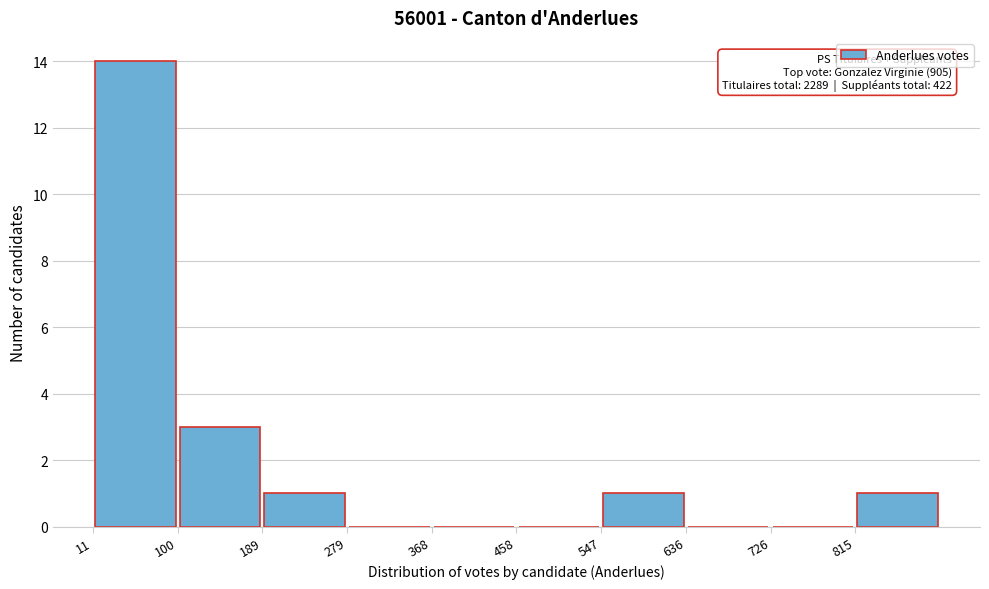

Over which range of the x-axis is the bar tallest?

10 to 100